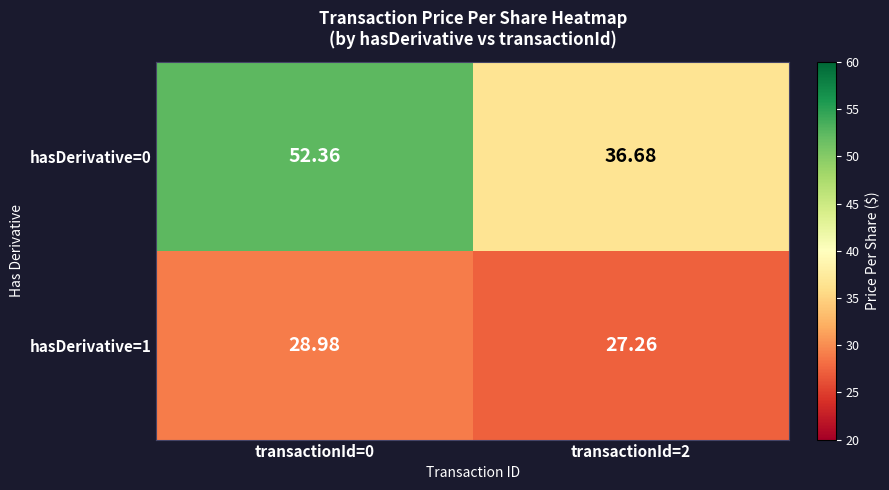

What is the difference between the highest and lowest values at transactionId=0?

23.4